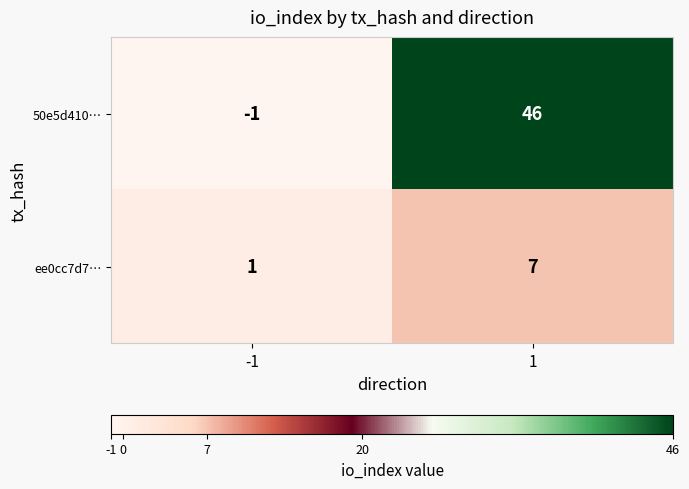

Reading left to right, list all the values displayed in this chart.

50e5d410…: -1	46
ee0cc7d7…: 1	7